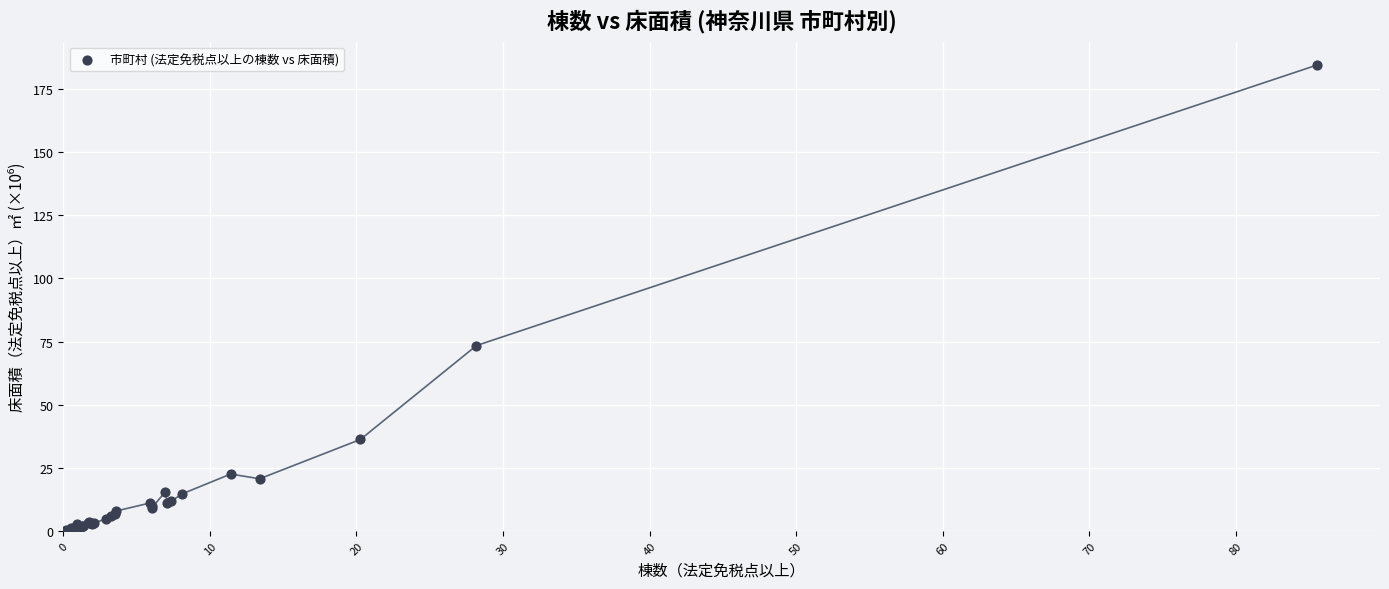

What Y value in the scatter plot is closest to 92?

73.4